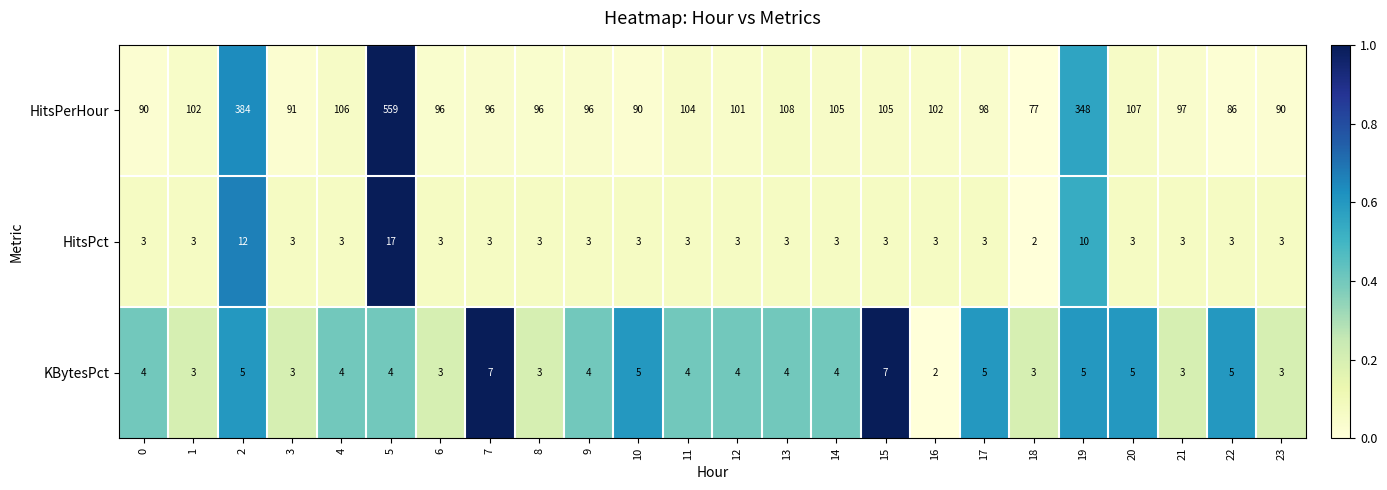

What is the total value across all series at 12?

108